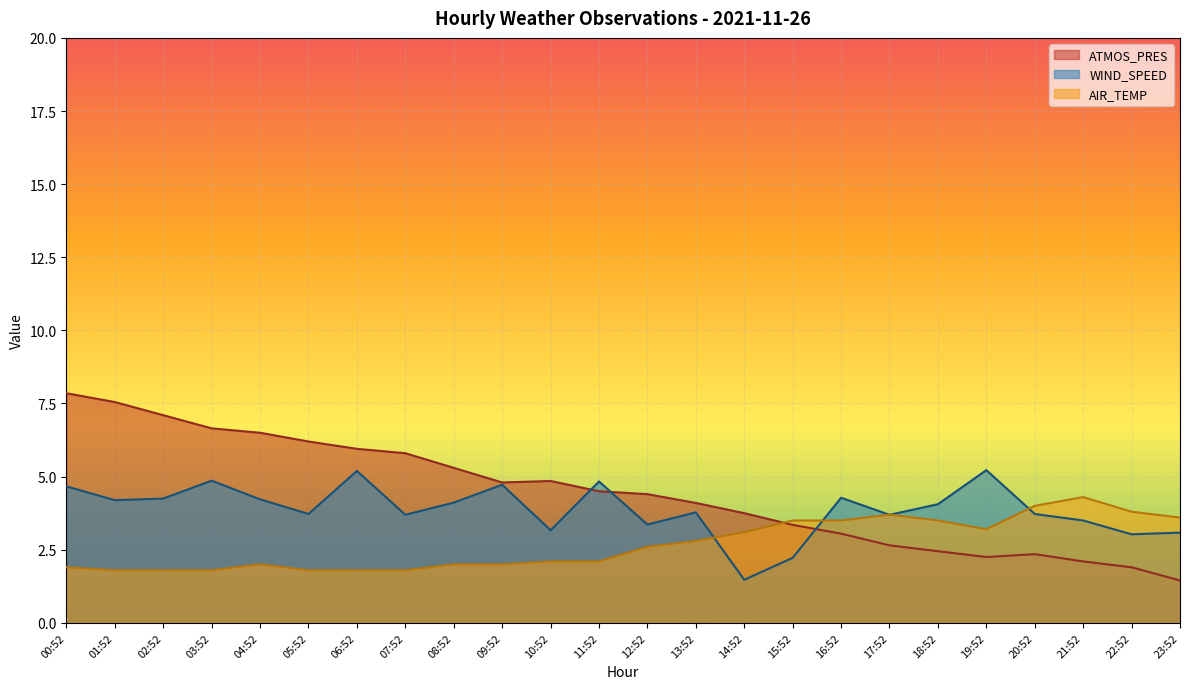

What position from the left is 07:52?

8